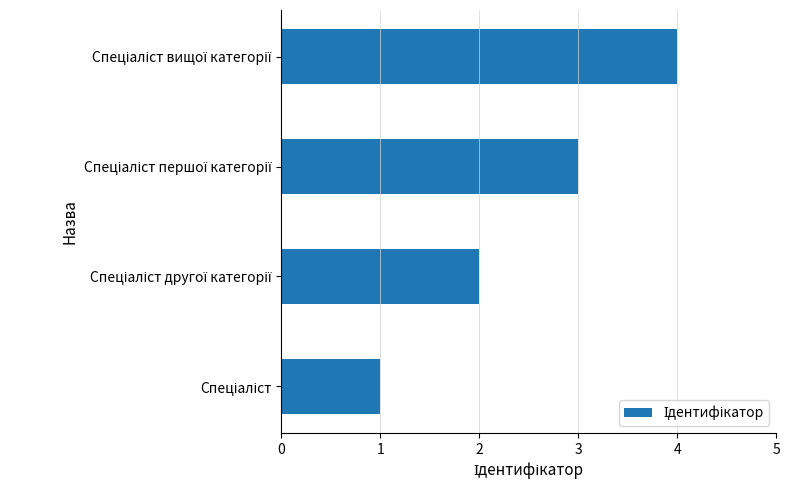

Does the chart contain any negative values?

No